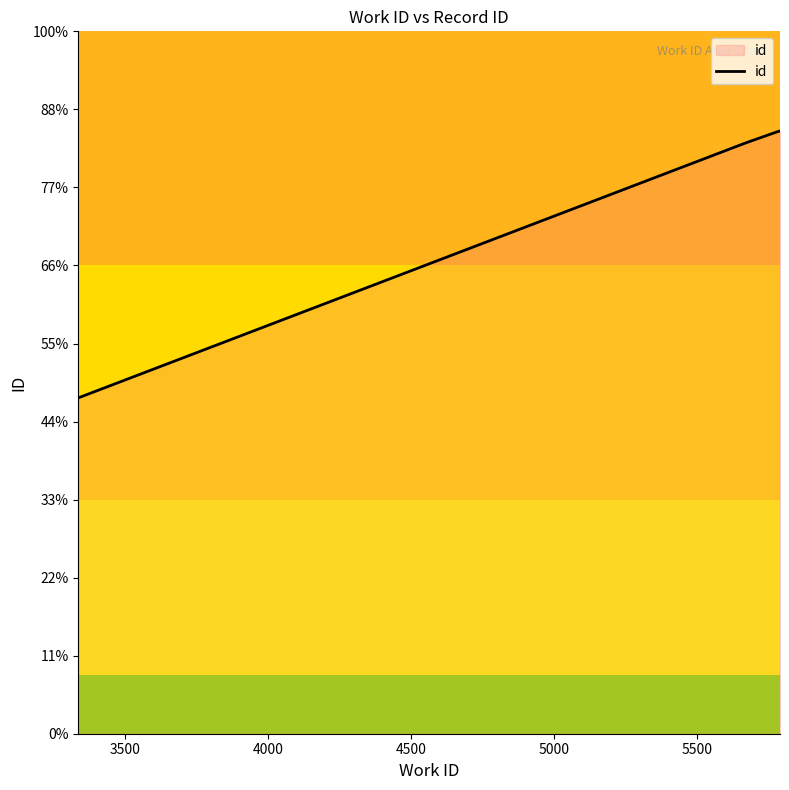

Is this an area chart (filled region under the line)?

Yes